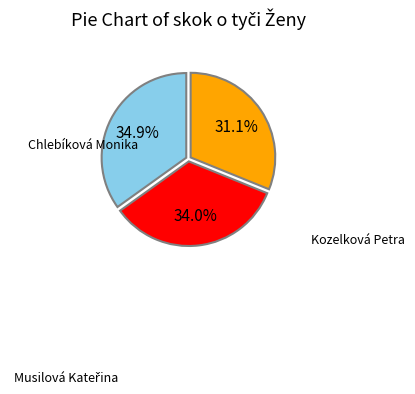

Is there any slice that represents more than half of the pie?

No